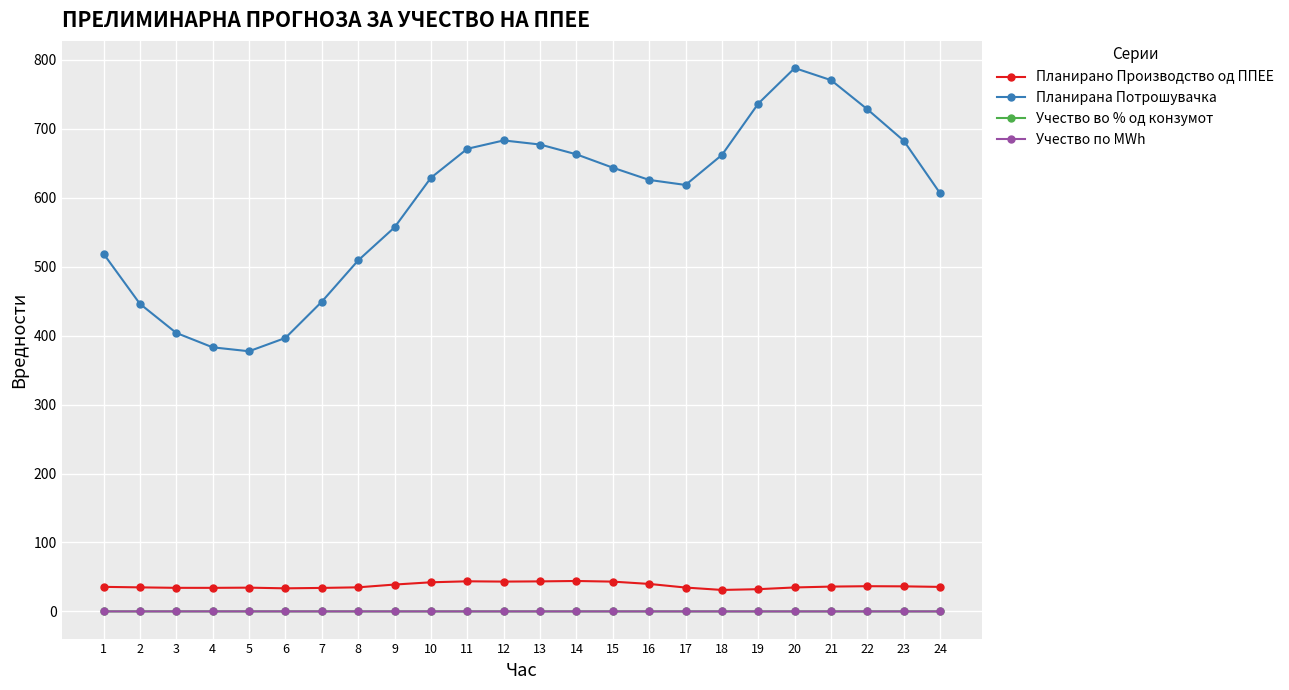

True or false: Планирано Производство од ППЕЕ and Планирана Потрошувачка cross at least once.

False